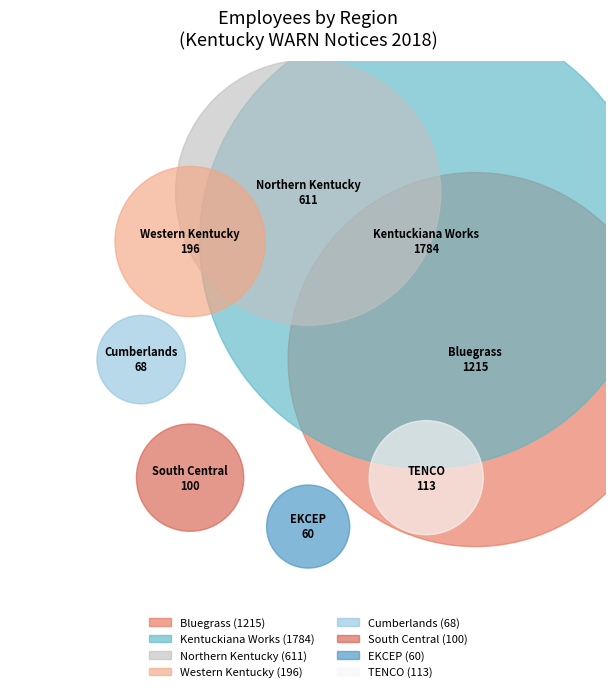

What percentage is the Bluegrass slice, to the nearest percent?

29%